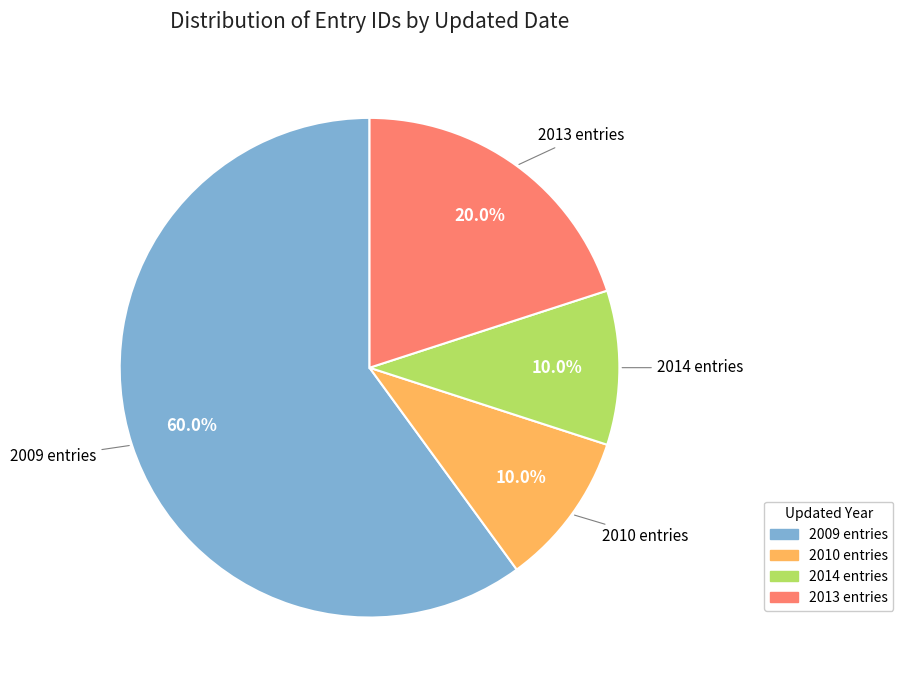

How many segments does this pie chart have?

4